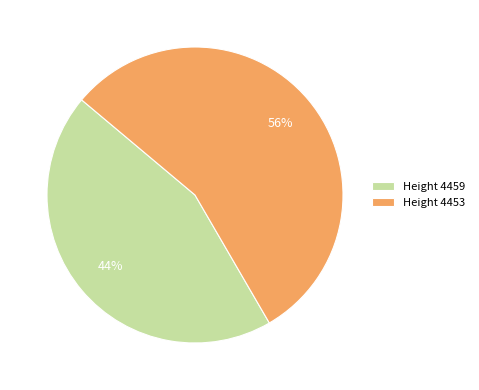

What is the ratio of the value at Height 4459 to the value at Height 4453?

0.8